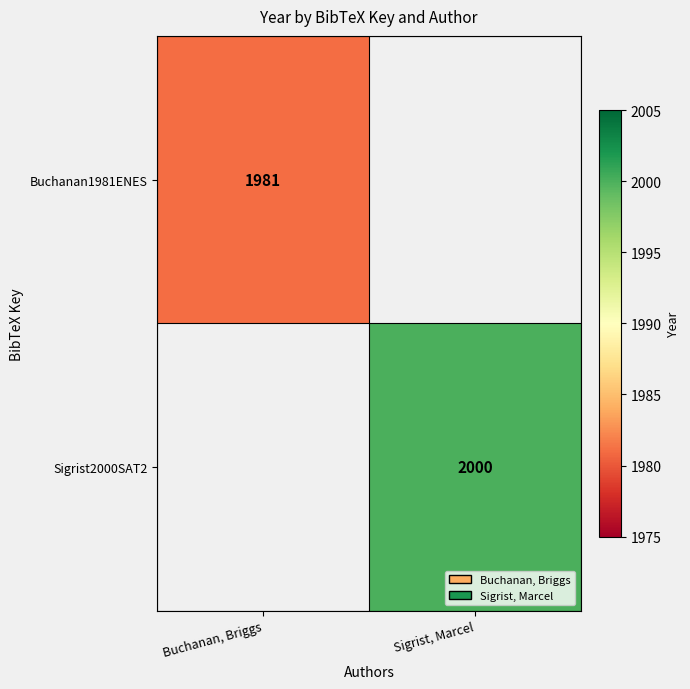

Which label corresponds to the smallest value in the chart?

Sigrist, Marcel